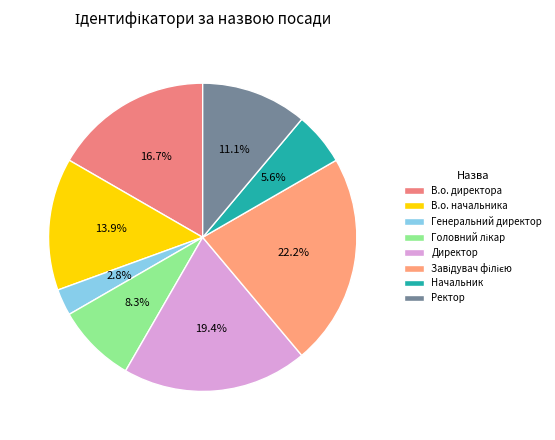

What percentage is the В.о. начальника slice, to the nearest percent?

14%